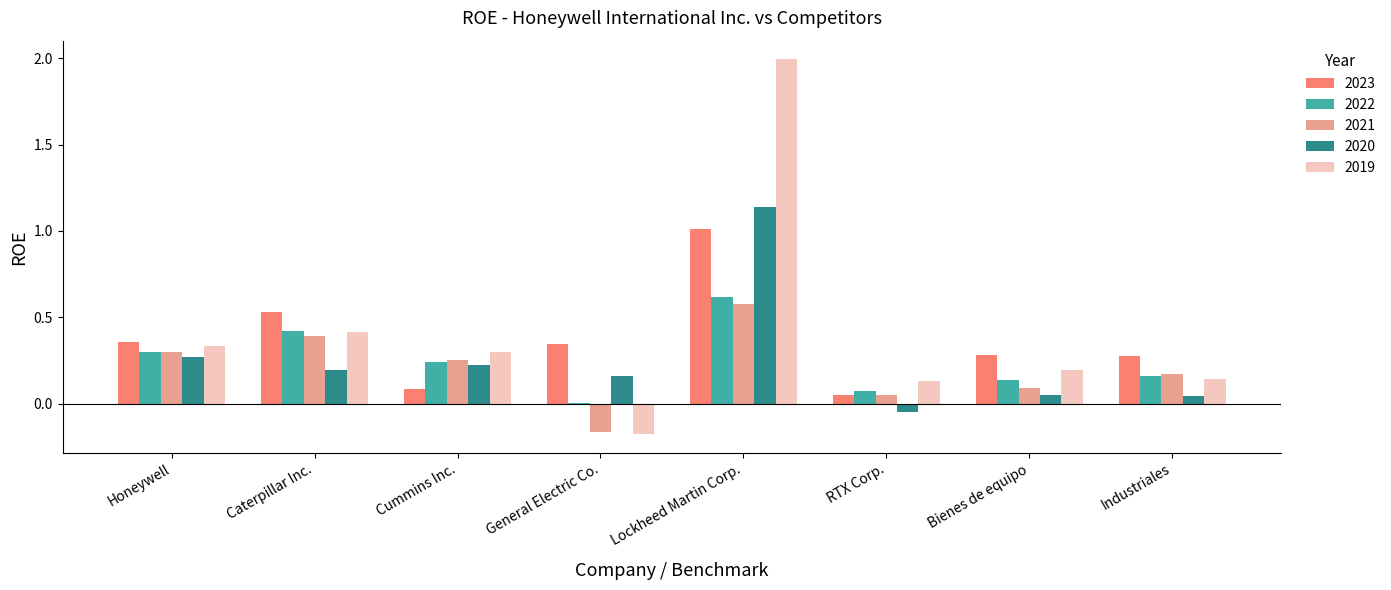

Is the value of 2019 at Cummins Inc. greater than the value of 2021 at Lockheed Martin Corp.?

No